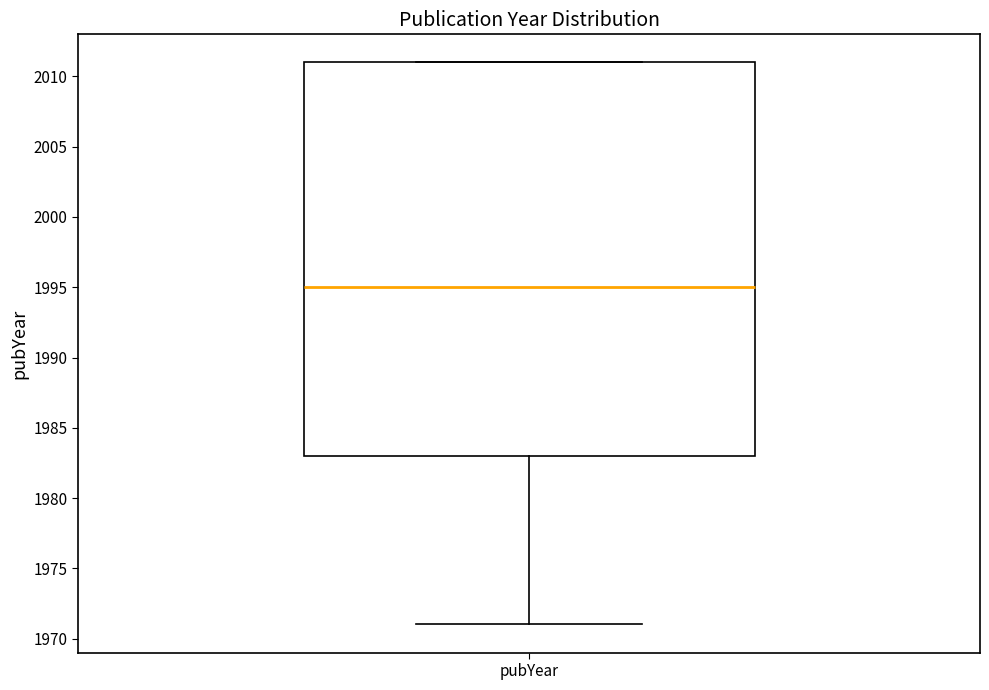

Where is the upper edge of the box for pubYear on the y-axis? The values are not printed on the chart, so give them approximately, as read against the axis.

2011